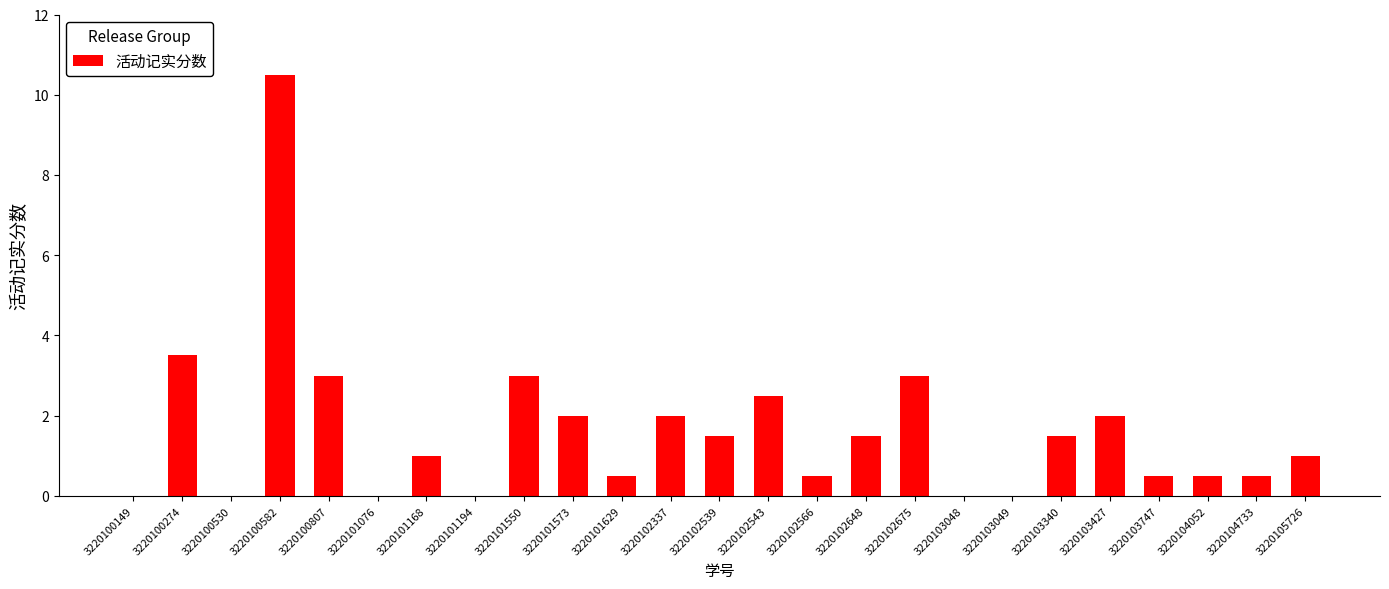

Where is the data nearest to the value 5?

3220100274